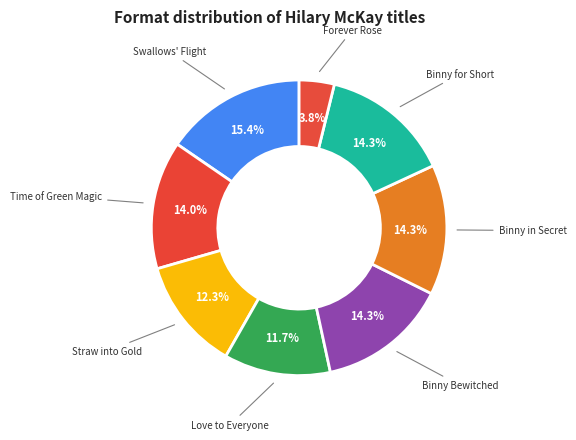

What percentage is the Binny in Secret slice, to the nearest percent?

14%